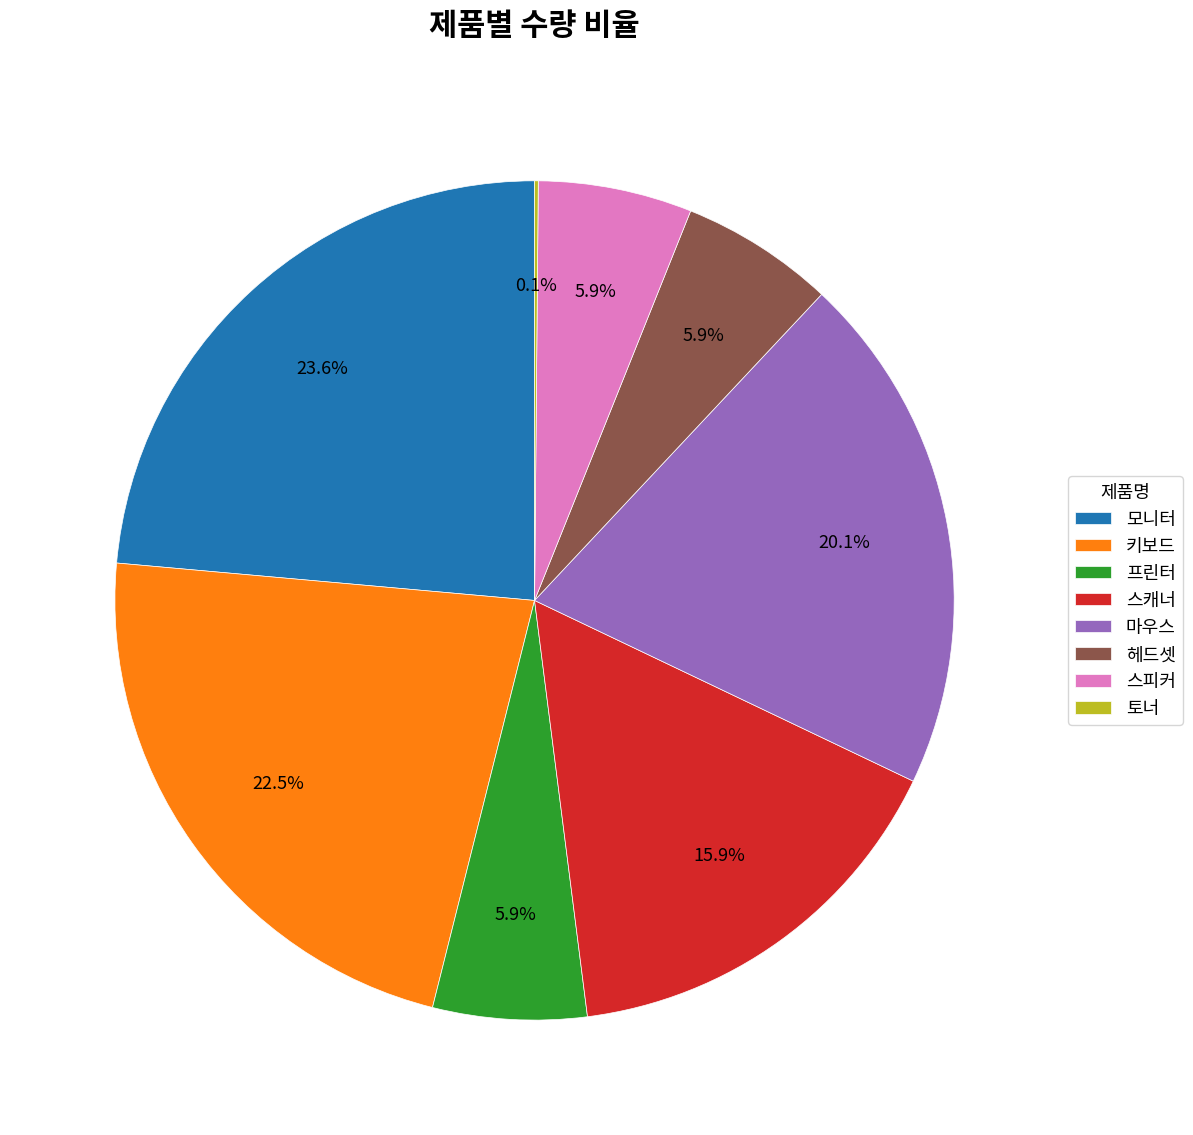

What is the total percentage of 헤드셋 and 프린터?

11.8%